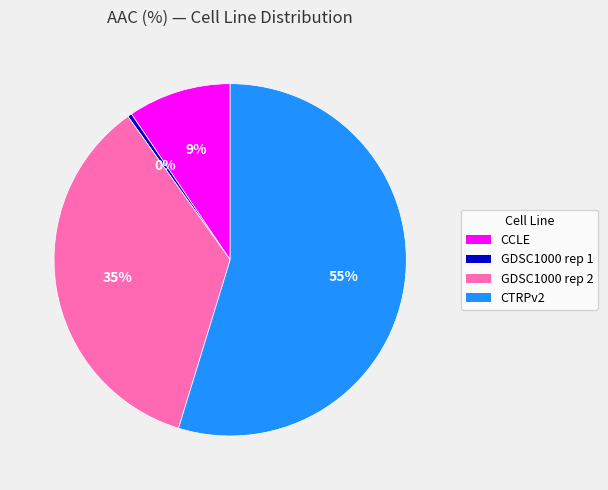

Combined, do GDSC1000 rep 2 and CTRPv2 account for over 50%?

Yes